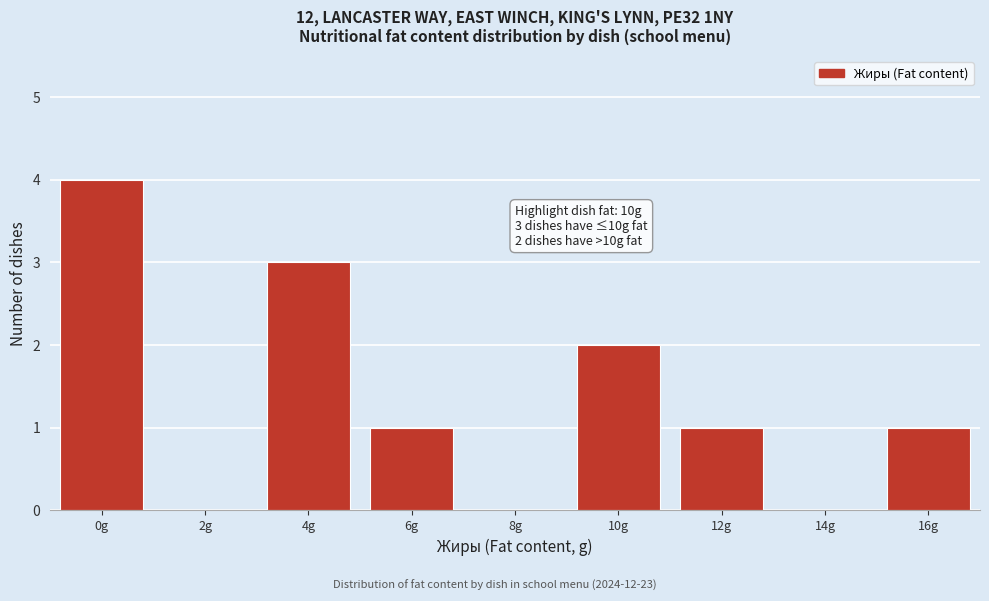

Reading right to left, transcribe all the data shown in this chart.

16g=1	14g=0	12g=1	10g=2	8g=0	6g=1	4g=3	2g=0	0g=4